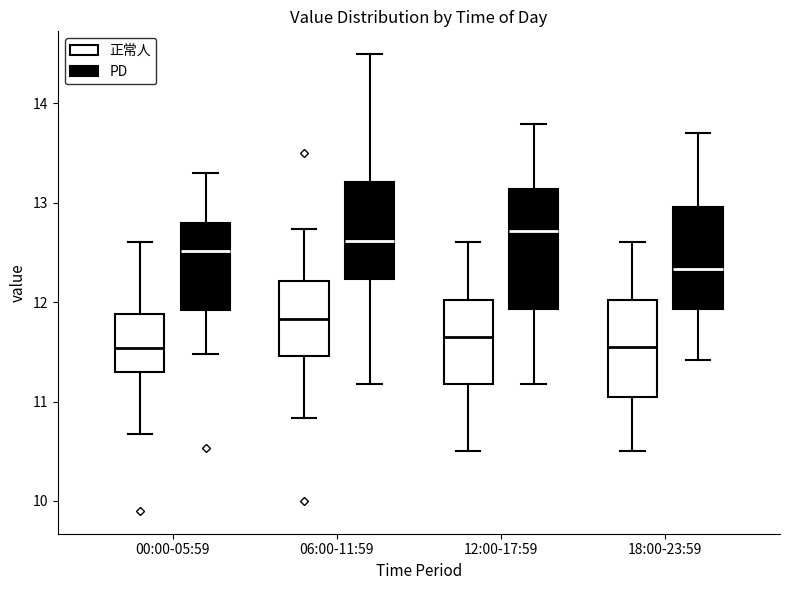

Reading left to right, read every box against the y-axis: the position of its median line, the range the box covers, and the ends of its whiskers. The values are not printed on the chart, so give them approximately, as read against the axis.

00:00-05:59 (正常人): median 11.5, box 11.3 to 11.9, whiskers 10.7 to 12.6
00:00-05:59 (PD): median 12.5, box 11.9 to 12.8, whiskers 11.5 to 13.3
06:00-11:59 (正常人): median 11.8, box 11.5 to 12.2, whiskers 10.8 to 12.7
06:00-11:59 (PD): median 12.6, box 12.2 to 13.2, whiskers 11.2 to 14.5
12:00-17:59 (正常人): median 11.7, box 11.2 to 12.0, whiskers 10.5 to 12.6
12:00-17:59 (PD): median 12.7, box 11.9 to 13.1, whiskers 11.2 to 13.8
18:00-23:59 (正常人): median 11.6, box 11.1 to 12.0, whiskers 10.5 to 12.6
18:00-23:59 (PD): median 12.3, box 11.9 to 13.0, whiskers 11.4 to 13.7